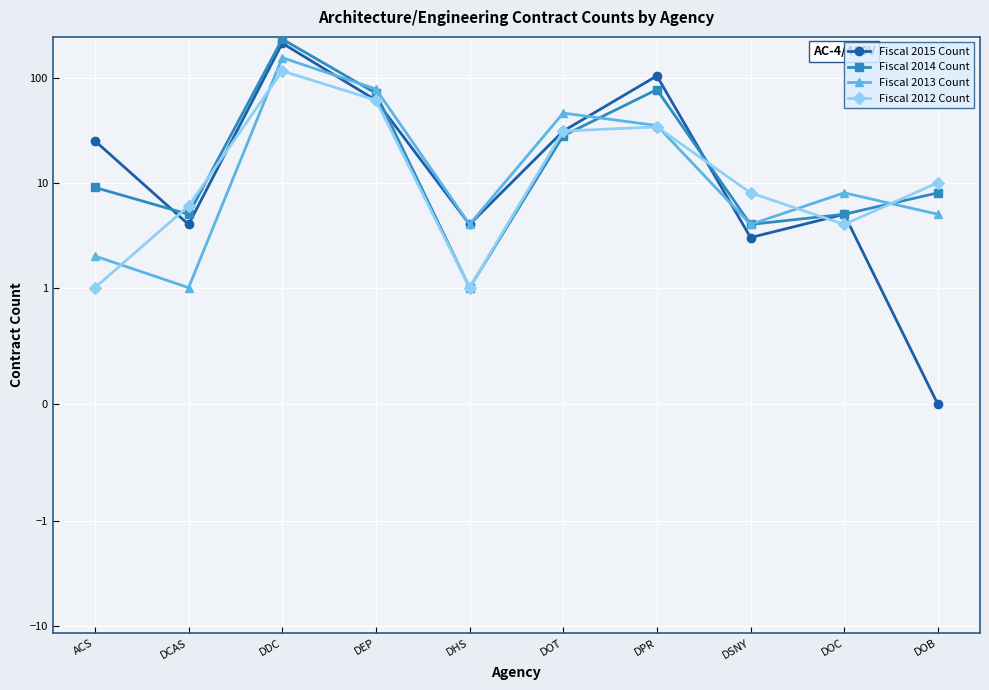

What is the difference between the Fiscal 2013 Count values at DOC and DSNY?

4